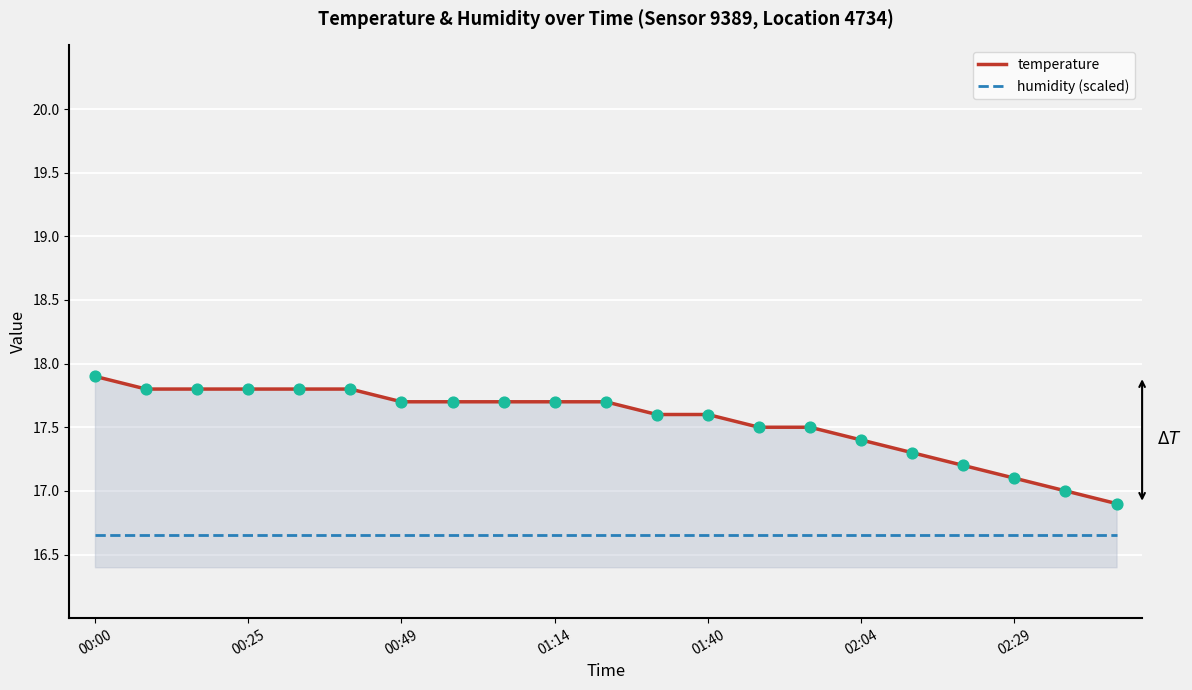

Which series has the widest spread of values?

temperature